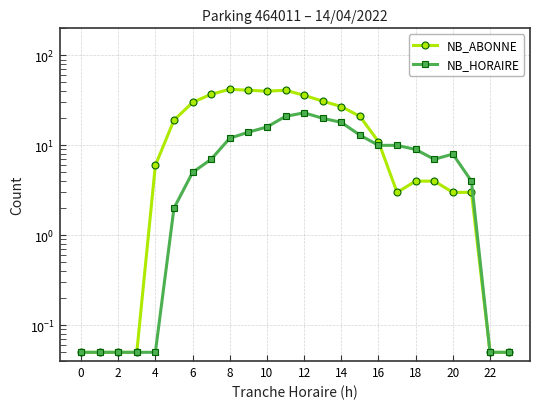

What is the minimum value shown in the chart?

0.1